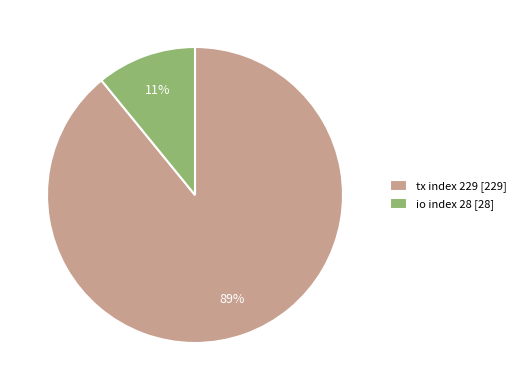

Is there any slice that represents more than half of the pie?

Yes